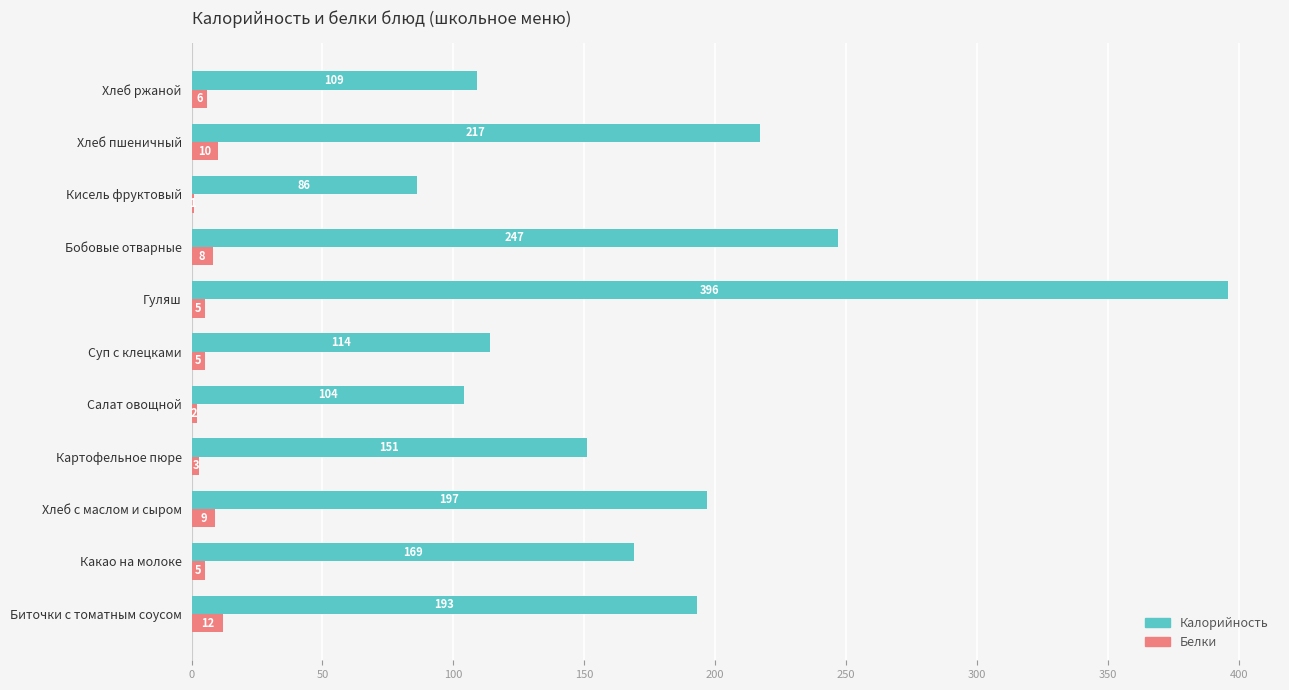

The value of Калорийность at Биточки с томатным соусом is 105. True or false?

False